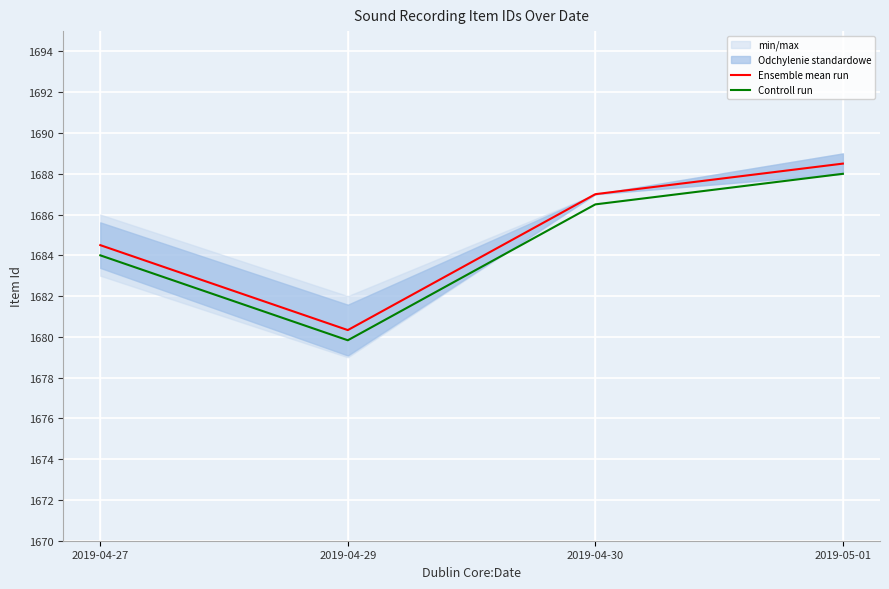

Between 2019-04-27 and 2019-04-29, which is larger?

2019-04-27